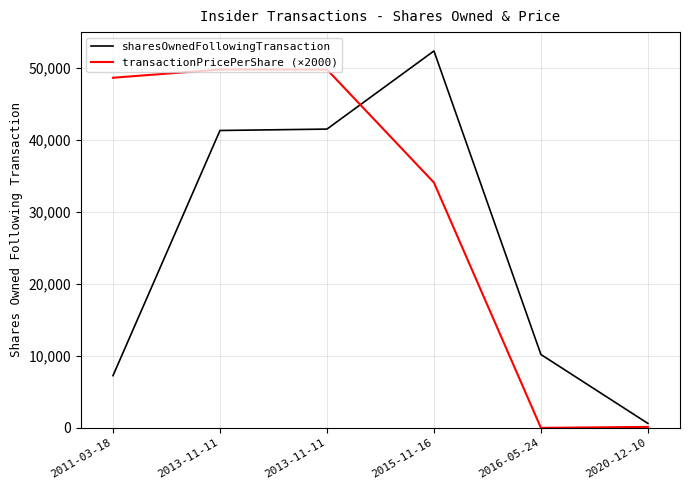

What value does the sharesOwnedFollowingTransaction series have at 2013-11-11?

41490.0